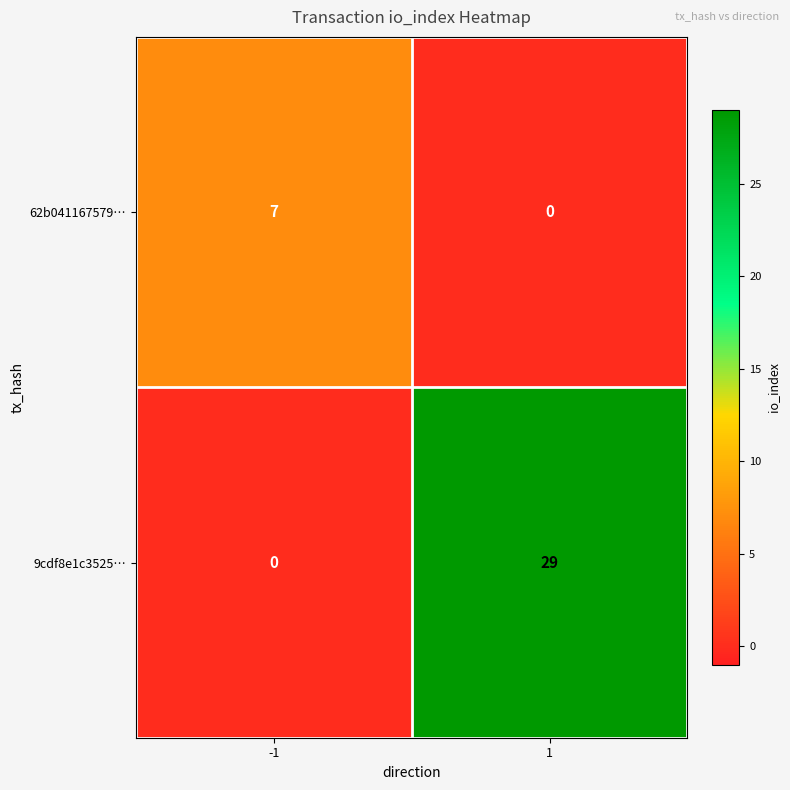

What is the difference between the 9cdf8e1c3525… values at 1 and -1?

29